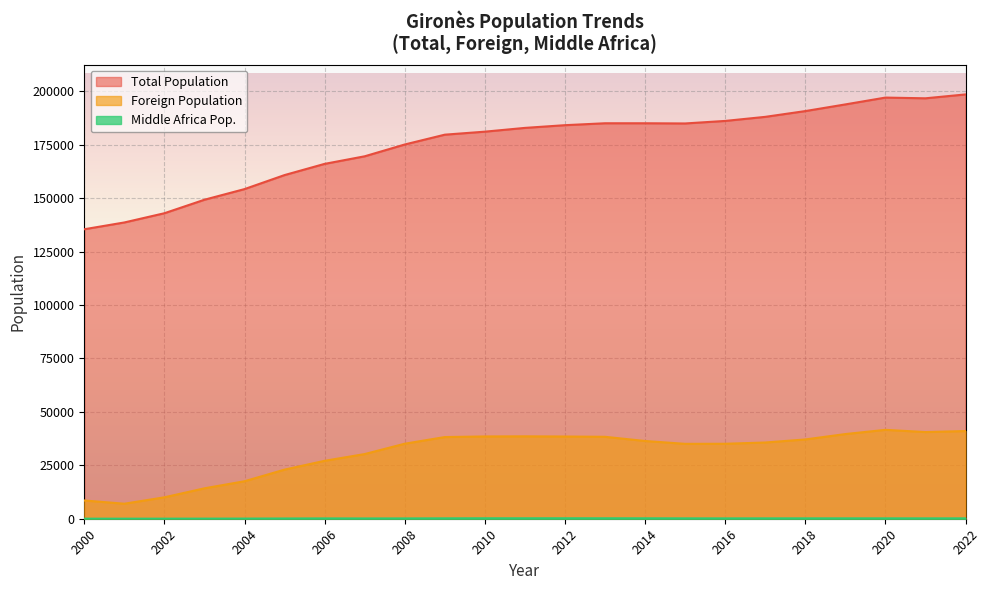

True or false: Total Population has more than 0 interior local peaks.

True